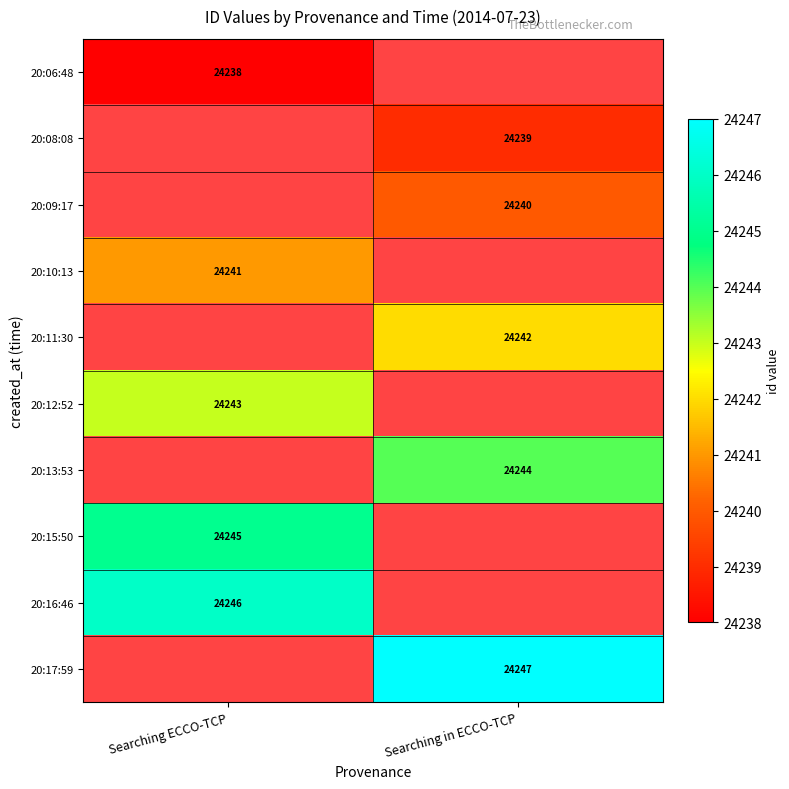

True or false: 20:17:59 has a value of 24247 at Searching in ECCO-TCP.

True